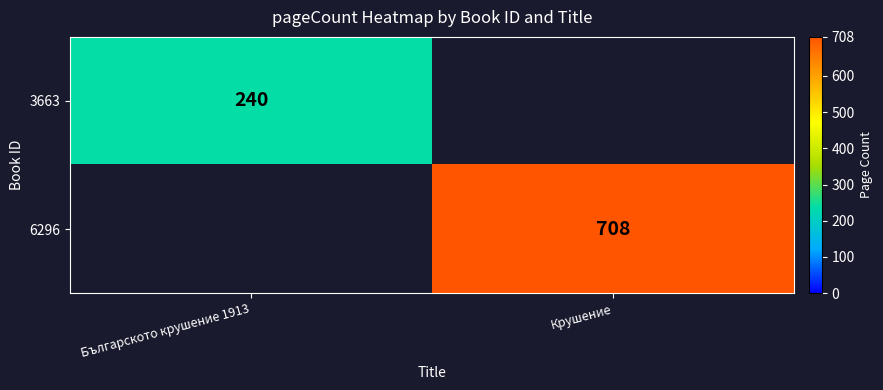

The value of 6296 at Крушение is 1261. True or false?

False